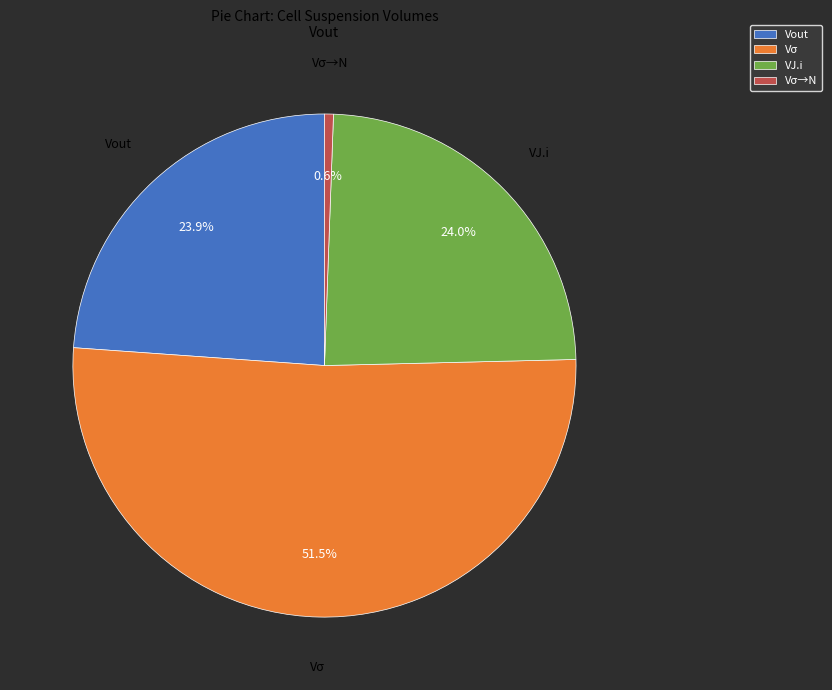

To the nearest percent, what percentage of the pie is VJ.i?

24%